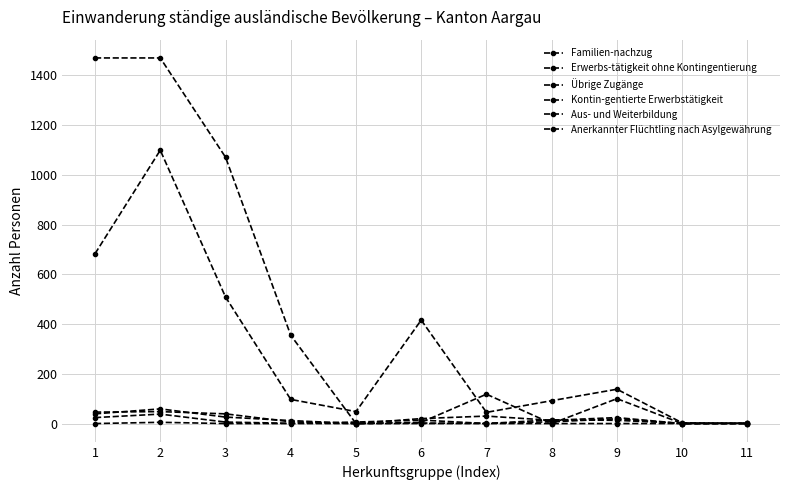

How many interior local peaks does the Kontin-gentierte Erwerbstätigkeit series have?

3